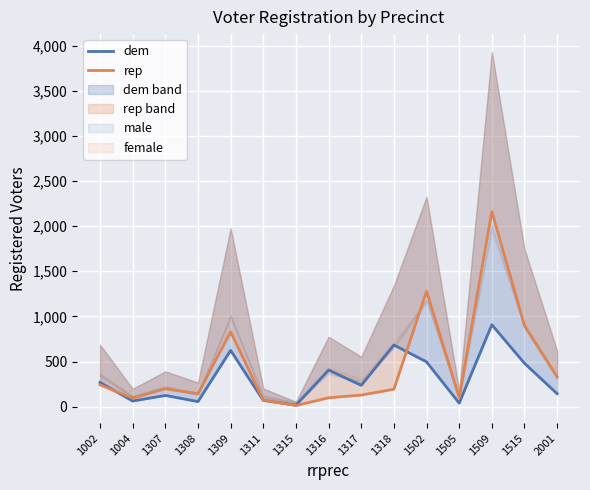

Which label corresponds to the smallest value in the chart?

1315